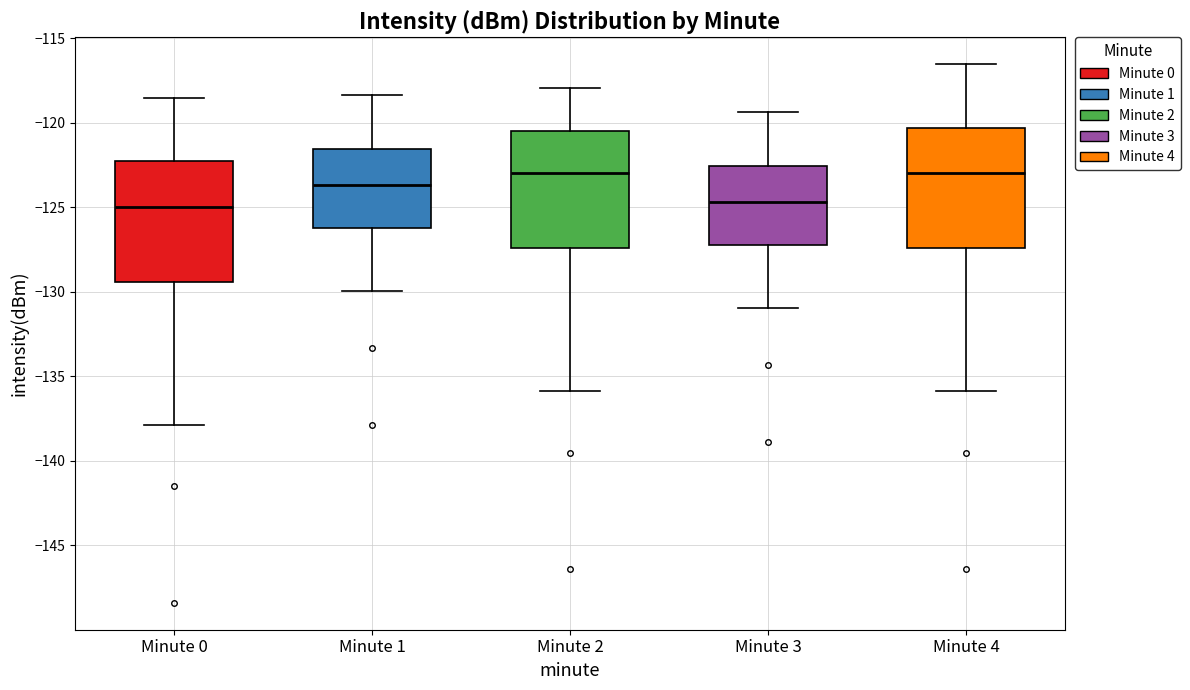

Reading left to right, read every box against the y-axis: the position of its median line, the range the box covers, and the ends of its whiskers. The values are not printed on the chart, so give them approximately, as read against the axis.

Minute 0: median -125.0, box -129.5 to -122.5, whiskers -138.0 to -118.5
Minute 1: median -123.5, box -126.0 to -121.5, whiskers -130.0 to -118.5
Minute 2: median -123.0, box -127.5 to -120.5, whiskers -136.0 to -118.0
Minute 3: median -124.5, box -127.0 to -122.5, whiskers -131.0 to -119.5
Minute 4: median -123.0, box -127.5 to -120.5, whiskers -136.0 to -116.5